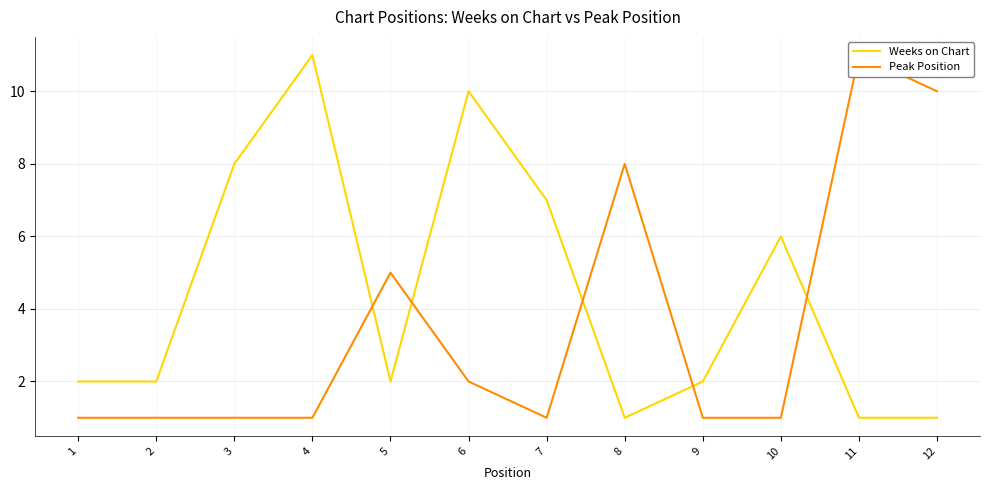

Reading right to left, transcribe all the data shown in this chart.

Weeks on Chart: 1	1	6	2	1	7	10	2	11	8	2	2
Peak Position: 10	11	1	1	8	1	2	5	1	1	1	1